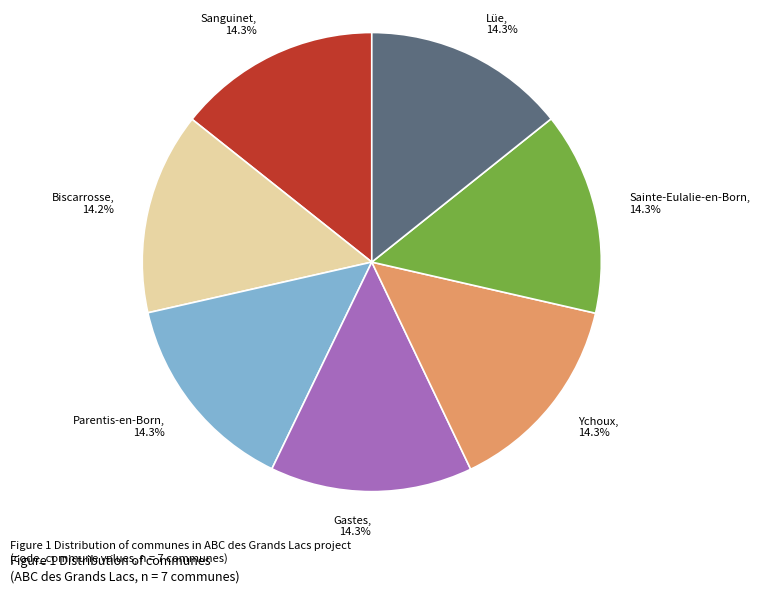

What percentage is the Biscarrosse slice, to the nearest percent?

14%